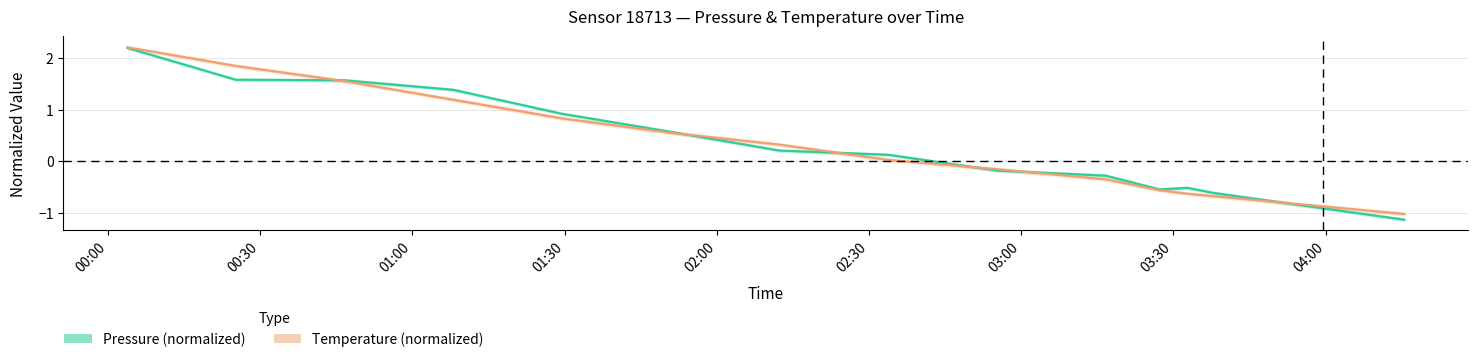

How many categories are shown in the chart?

20